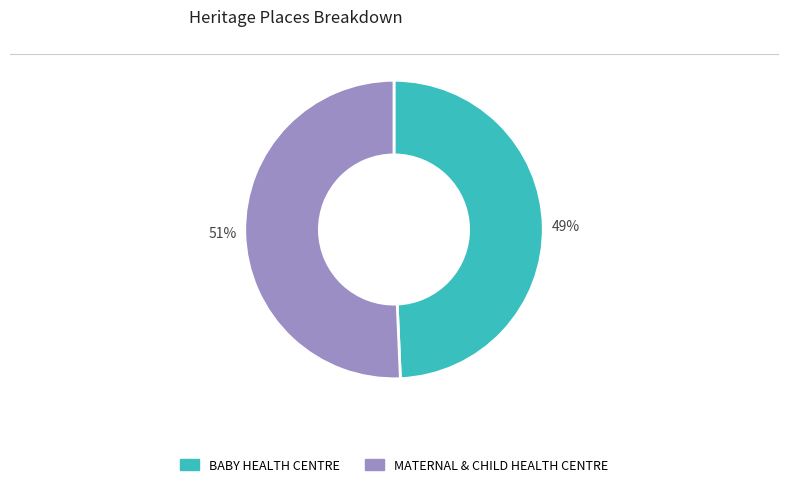

Rank the categories by value from lowest to highest.

BABY HEALTH CENTRE, MATERNAL & CHILD HEALTH CENTRE